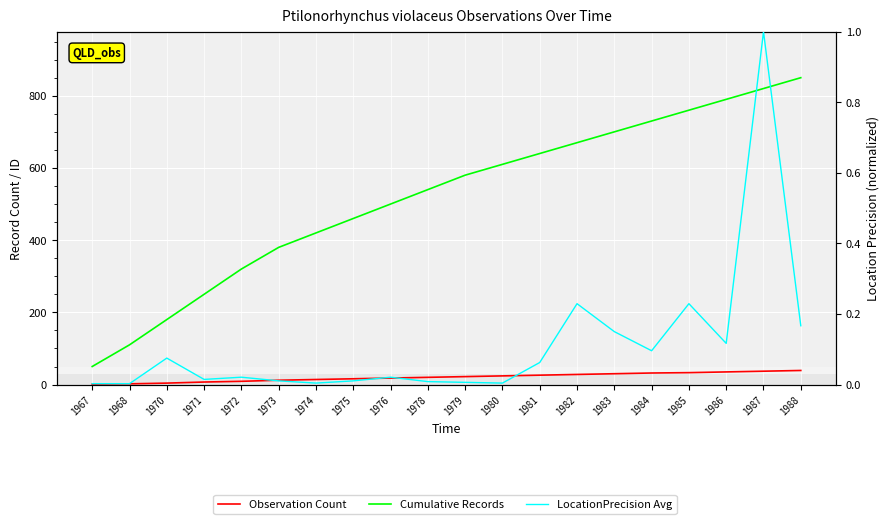

Count the number of categories in the chart.

20